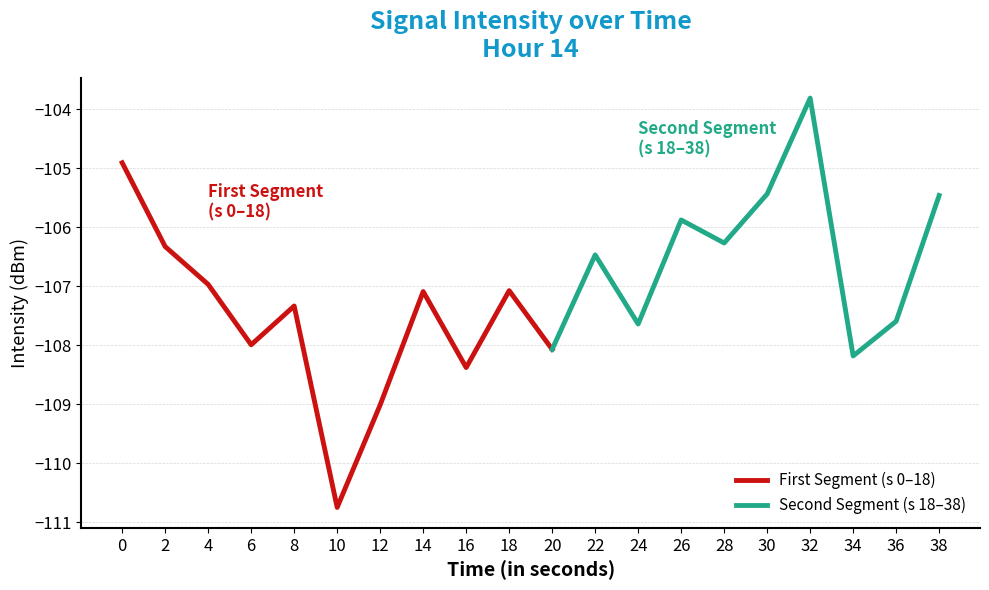

What is the value of the 11th point from the left?

-108.1